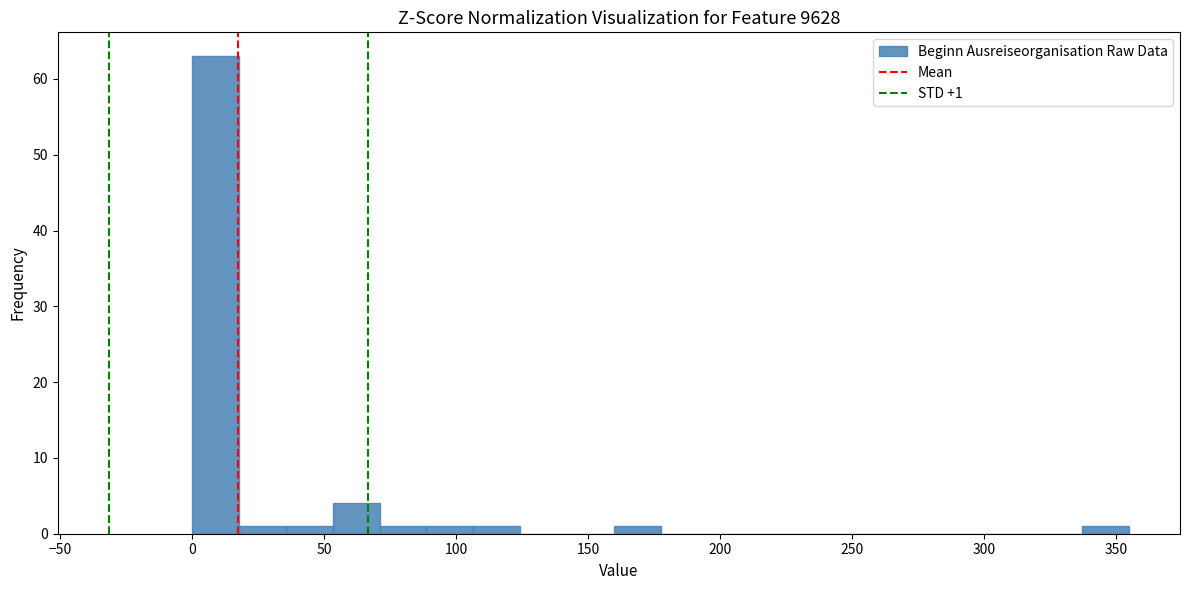

Read against the x-axis, roughly where is the centre of the tallest bar?

10